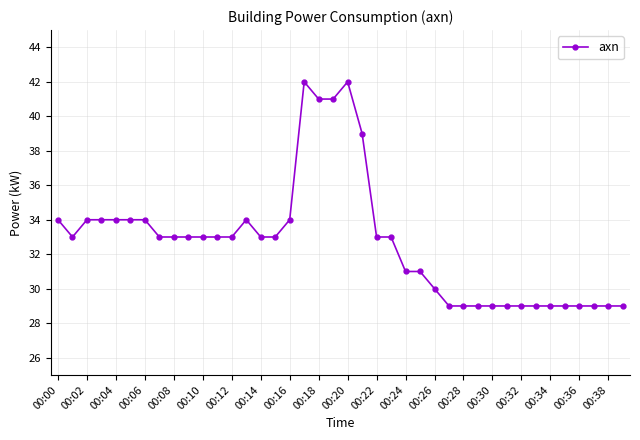

What is the minimum value shown in the chart?

29